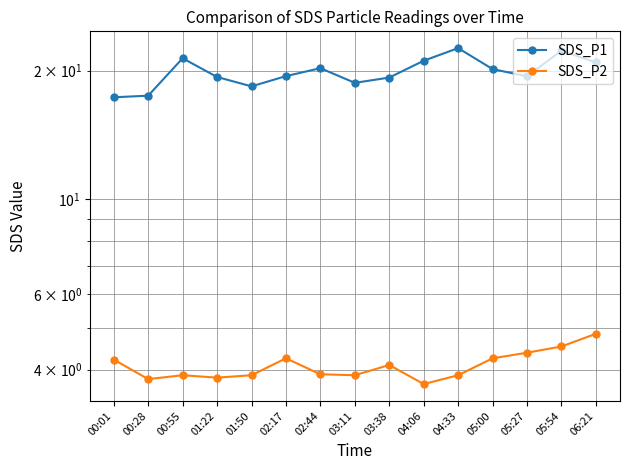

Reading left to right, extract all data points from this chart.

SDS_P1: 17.3	17.5	21.4	19.3	18.4	19.4	20.3	18.7	19.3	21.1	22.6	20.2	19.4	22.3	20.9
SDS_P2: 4.2	3.8	3.9	3.8	3.9	4.2	3.9	3.9	4.1	3.7	3.9	4.2	4.4	4.5	4.8